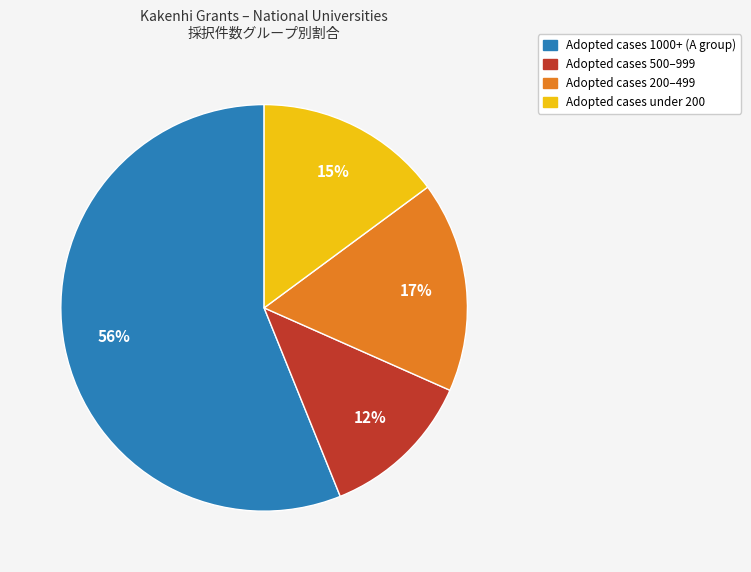

To the nearest percent, what is the average slice percentage?

25%